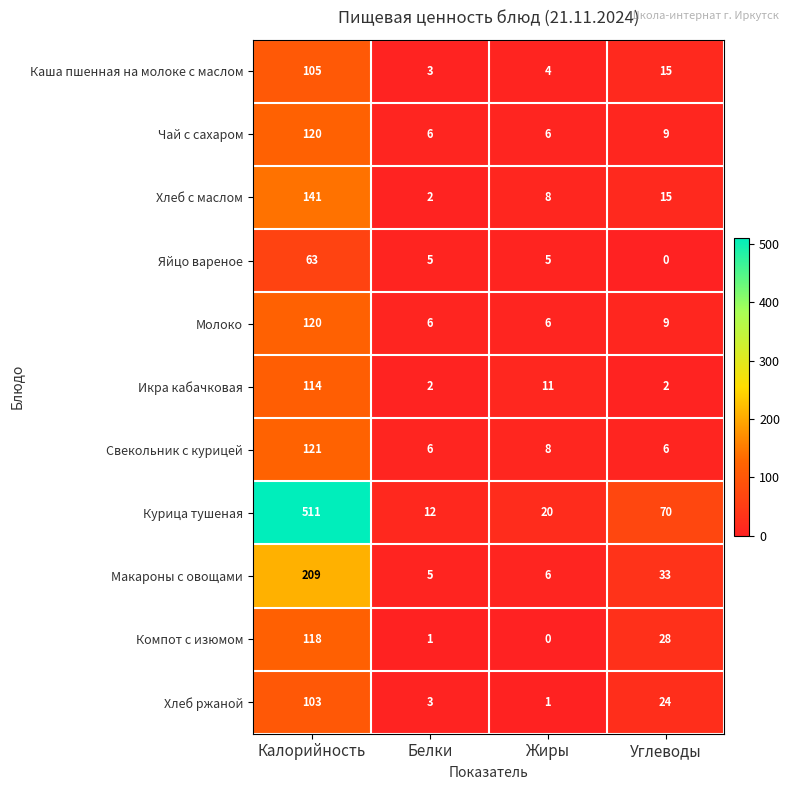

List the labels in order of Курица тушеная value, smallest first.

Белки, Жиры, Углеводы, Калорийность